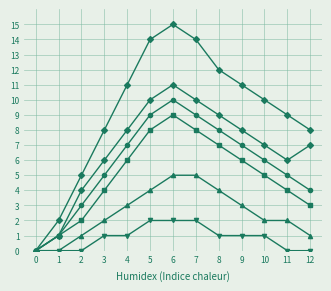

Count the number of categories in the chart.

13